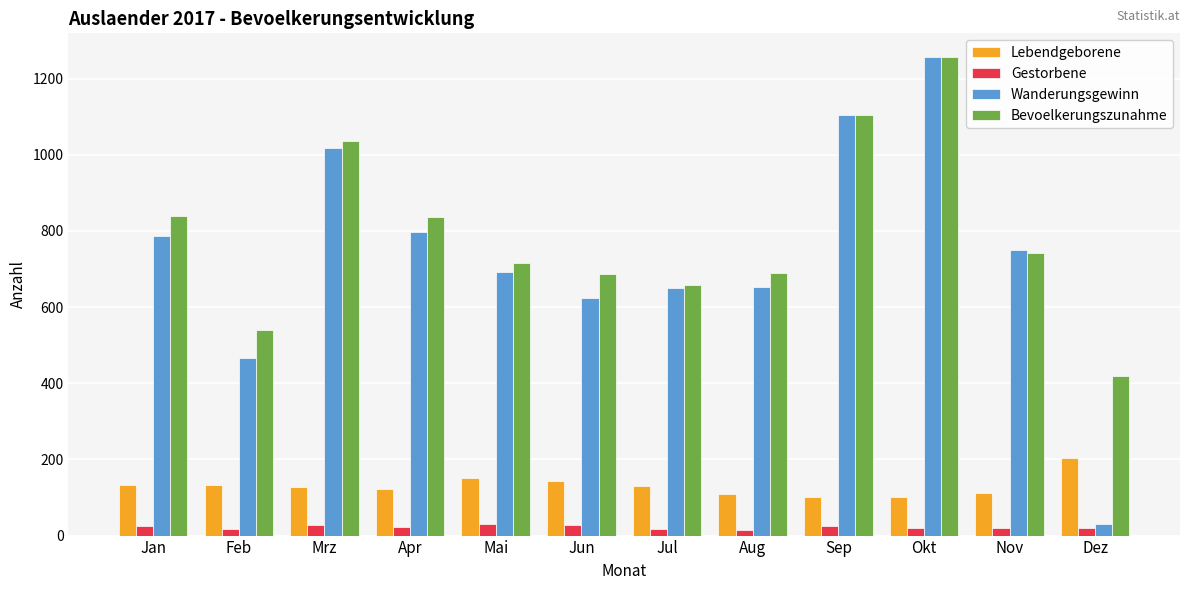

What is the sum of all Gestorbene values?

267